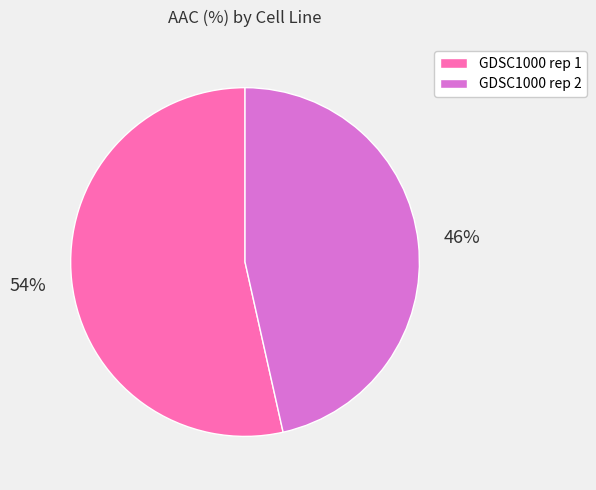

Does GDSC1000 rep 1 account for over 50% of the chart?

Yes